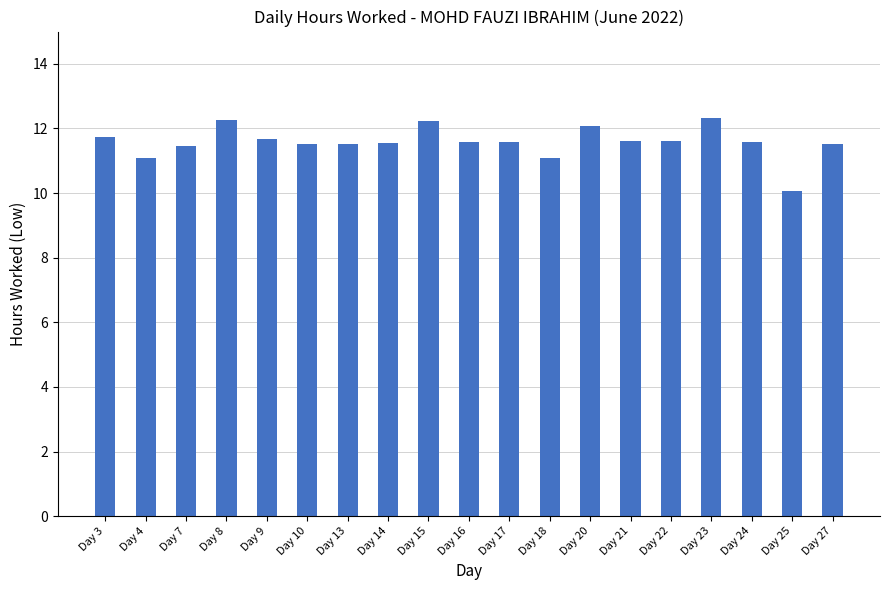

What is the difference between the second highest and minimum values?

2.2